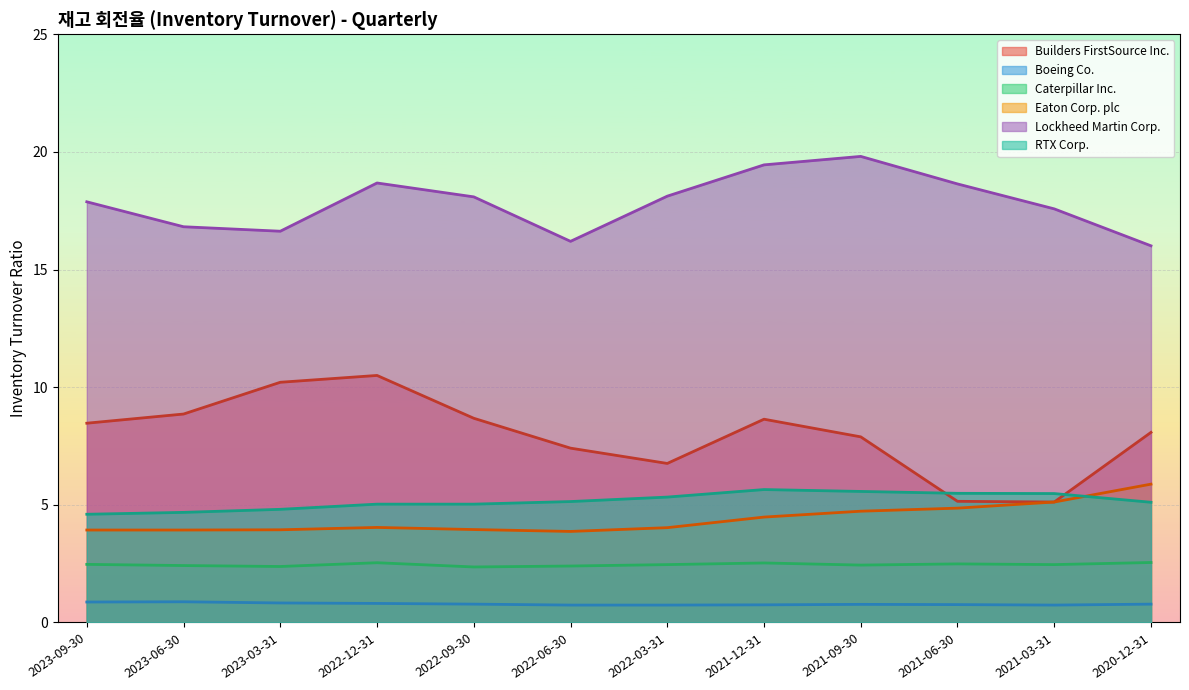

What is the label of the 3rd point from the left?

2023-03-31